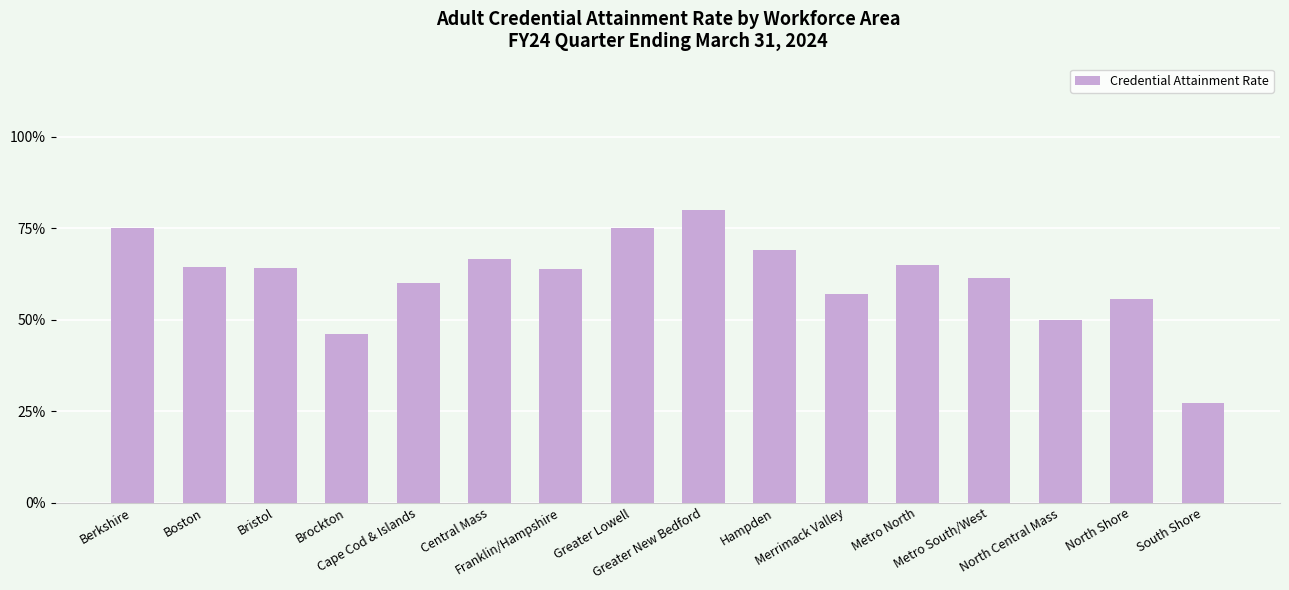

At which label is the value closest to 0?

South Shore